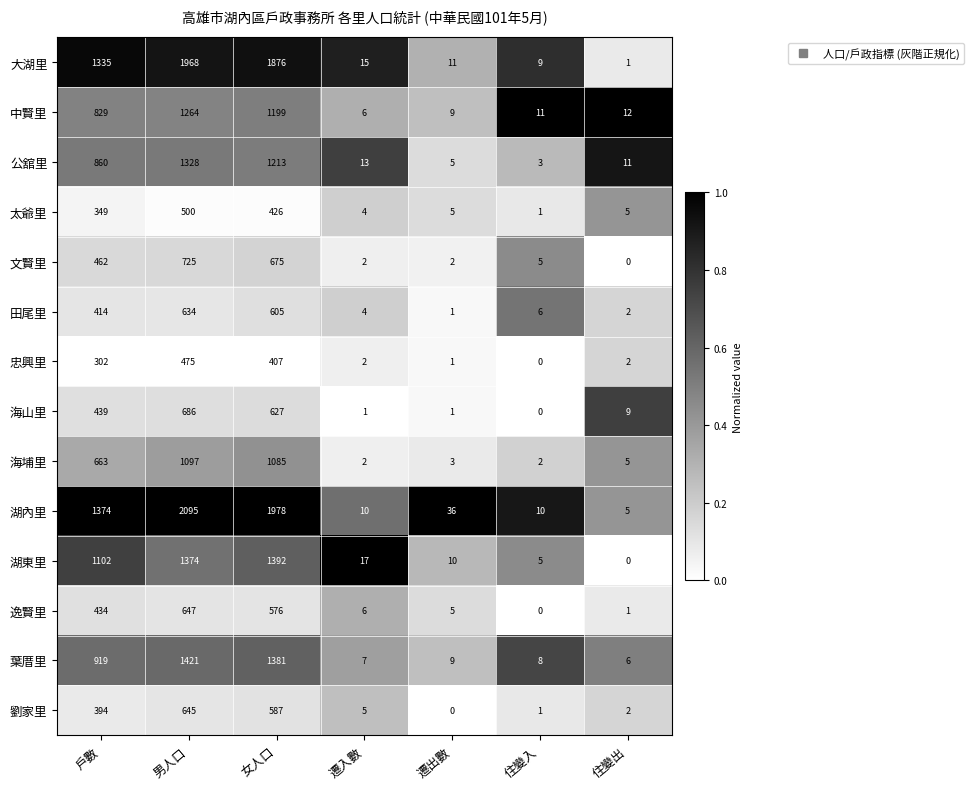

What is the difference between the maximum and minimum values in the 太爺里 series?

499